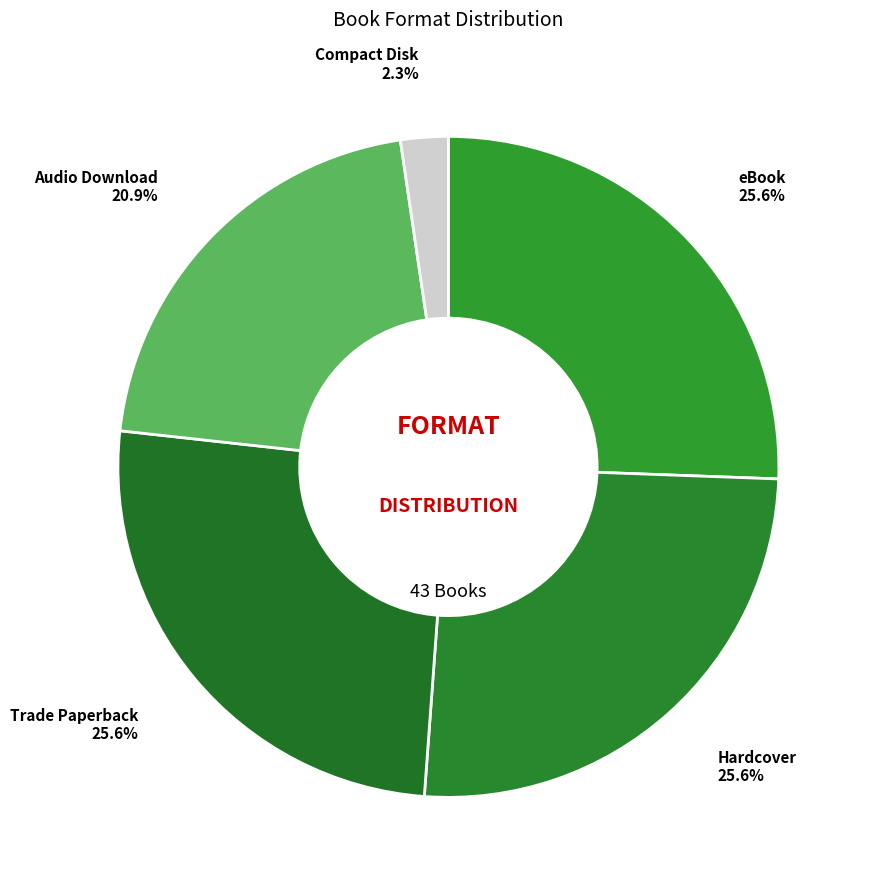

Is there a majority slice in this chart?

No